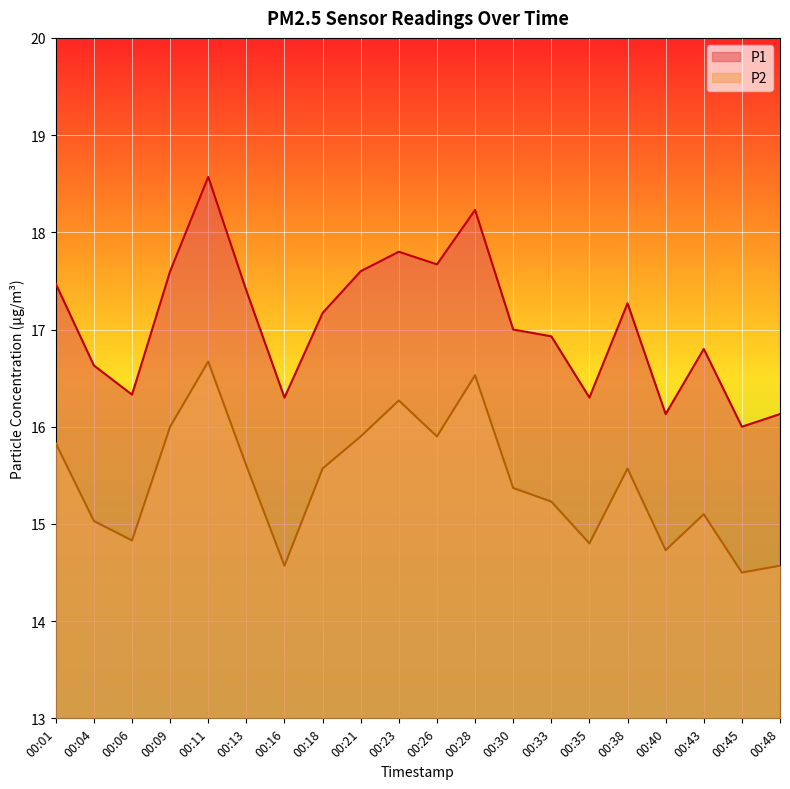

List the series in order of their peak value, lowest first.

P2, P1